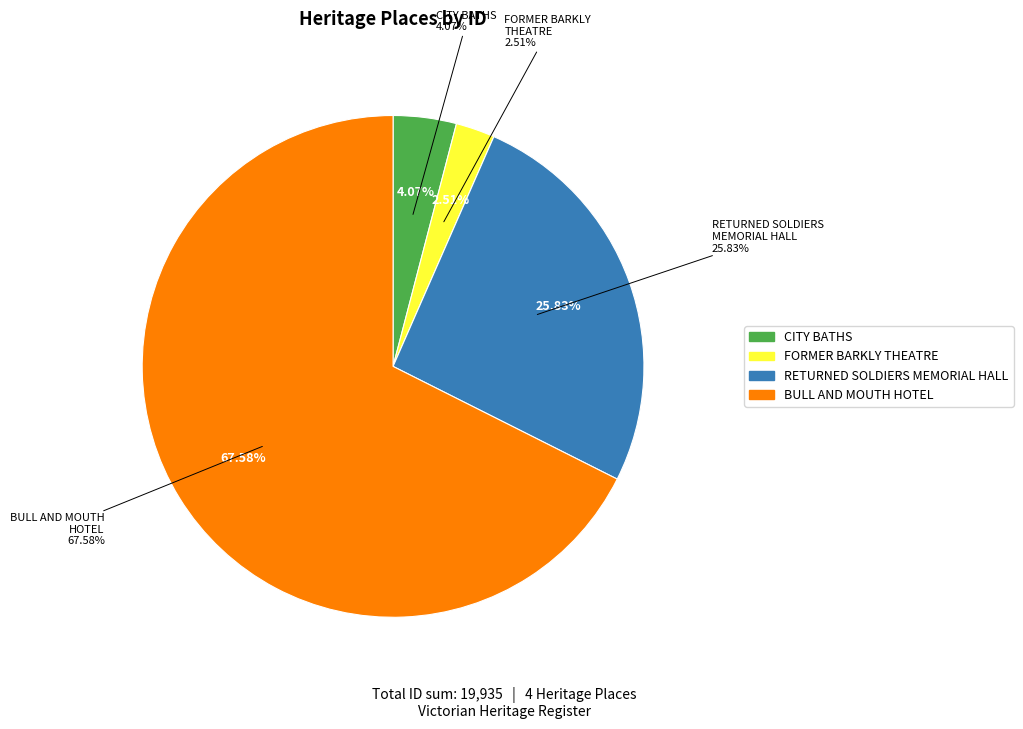

To the nearest percent, what is the combined percentage of FORMER BARKLY THEATRE and CITY BATHS?

7%